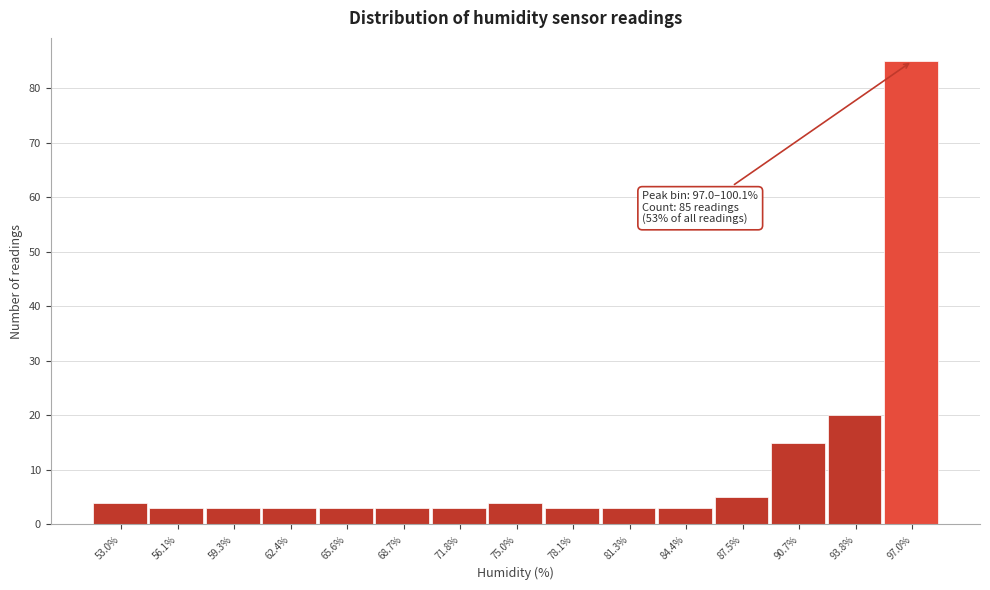

Reading right to left, transcribe all the data shown in this chart.

97.0%=85	93.8%=20	90.7%=15	87.5%=5	84.4%=3	81.3%=3	78.1%=3	75.0%=4	71.8%=3	68.7%=3	65.6%=3	62.4%=3	59.3%=3	56.1%=3	53.0%=4